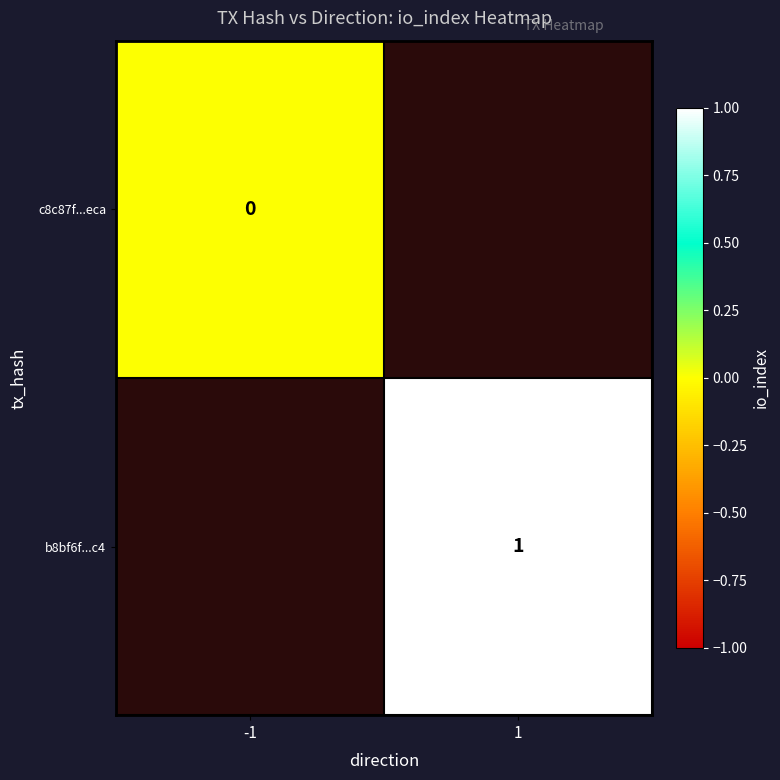

Is it true that b8bf6f...c4 equals 1 at 1?

True